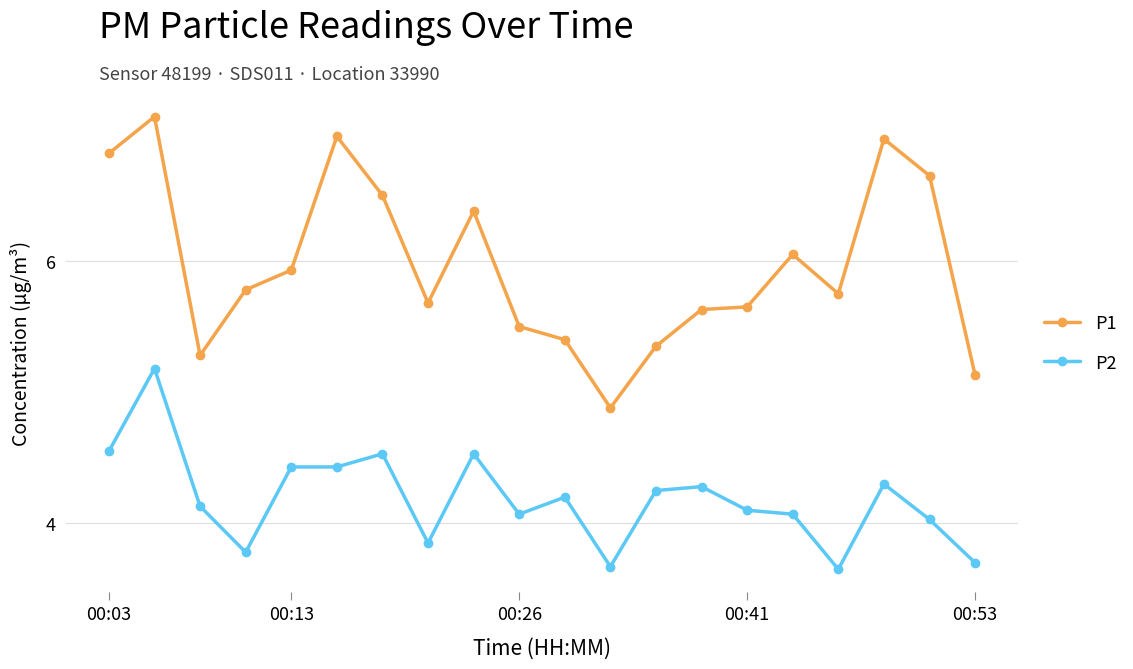

List the series in order of their peak value, lowest first.

P2, P1